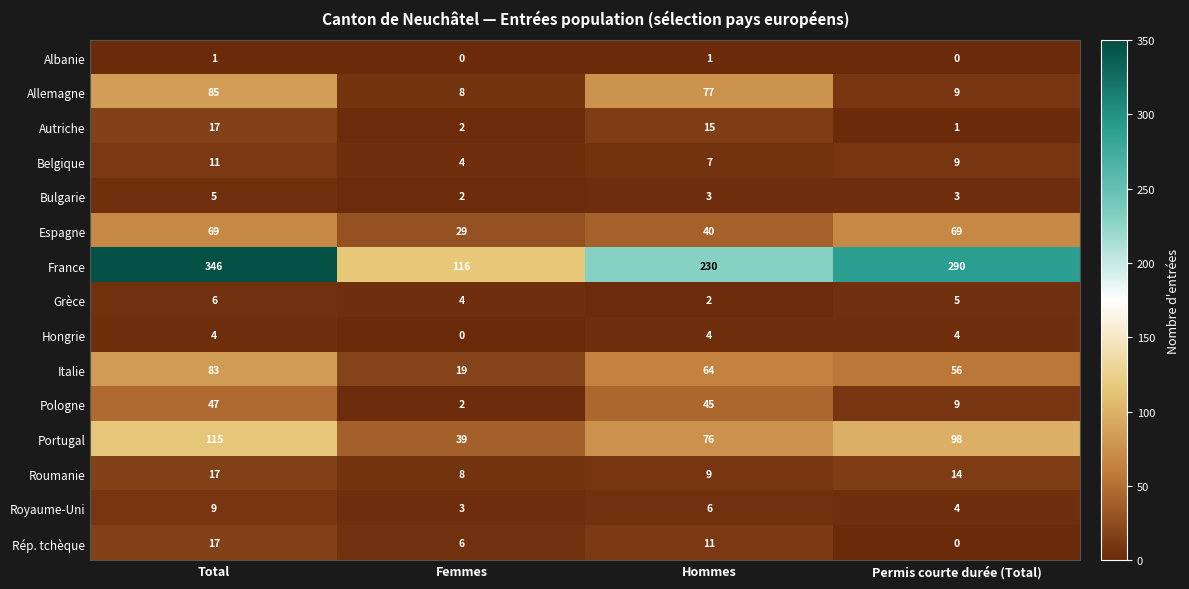

What is the spread (max minus min) of values at Femmes?

116